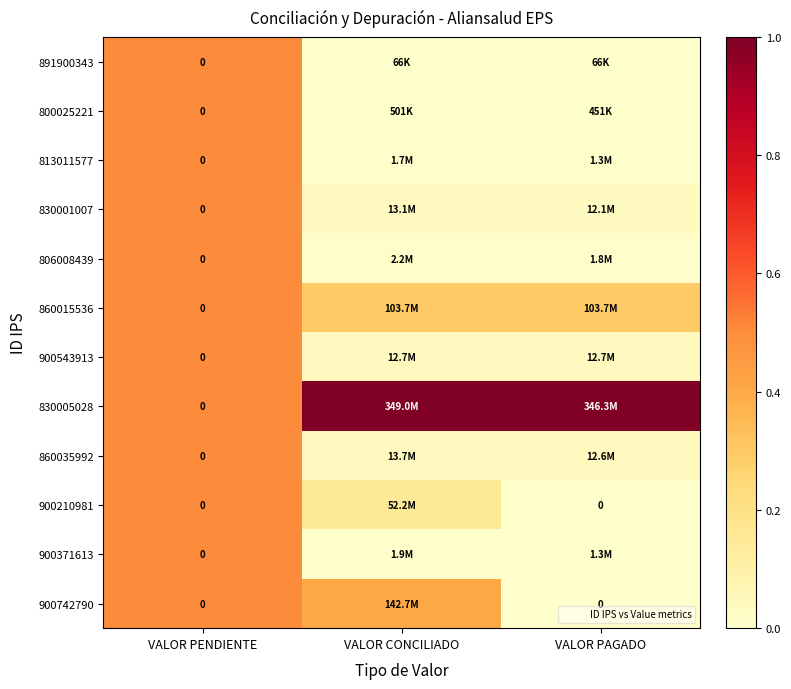

The 860035992 series shows 0.8 at VALOR PENDIENTE. True or false?

False